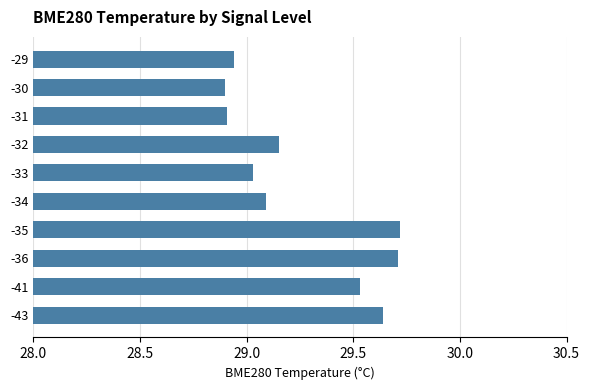

What is the difference between the maximum and minimum values?

0.8